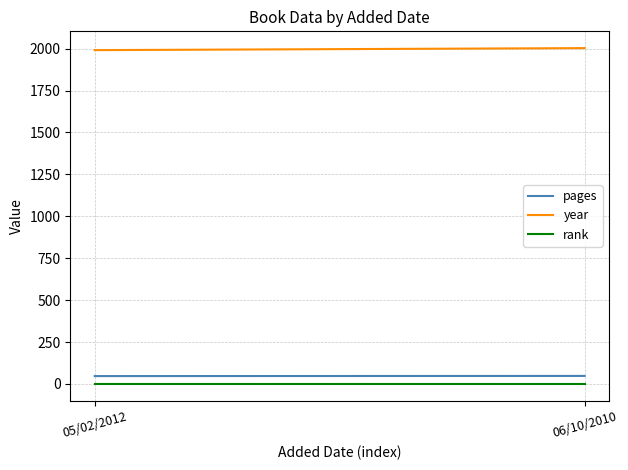

What is the average value of the rank series?

1